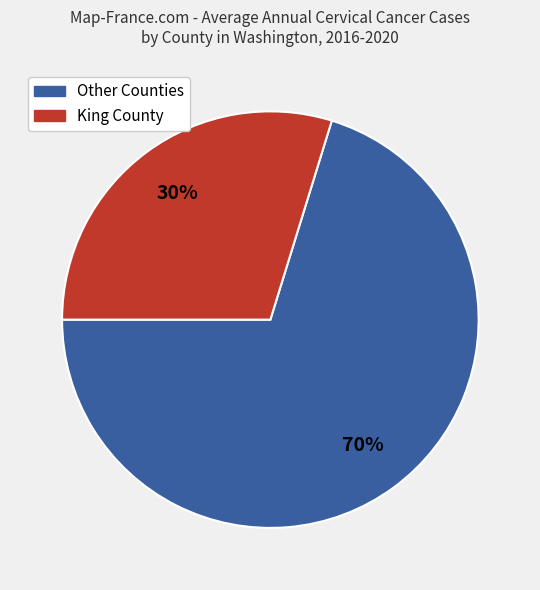

To the nearest percent, what is the average slice percentage?

50%